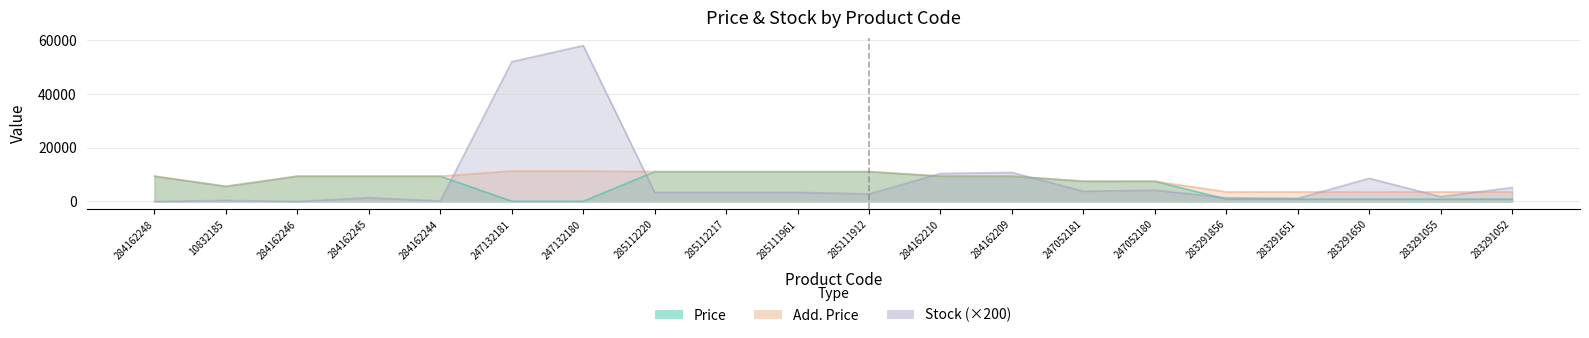

How many data points in Price are above 9416?

10